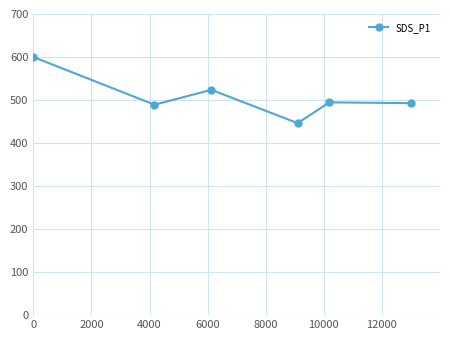

True or false: the data has more than 2 interior local peaks.

False